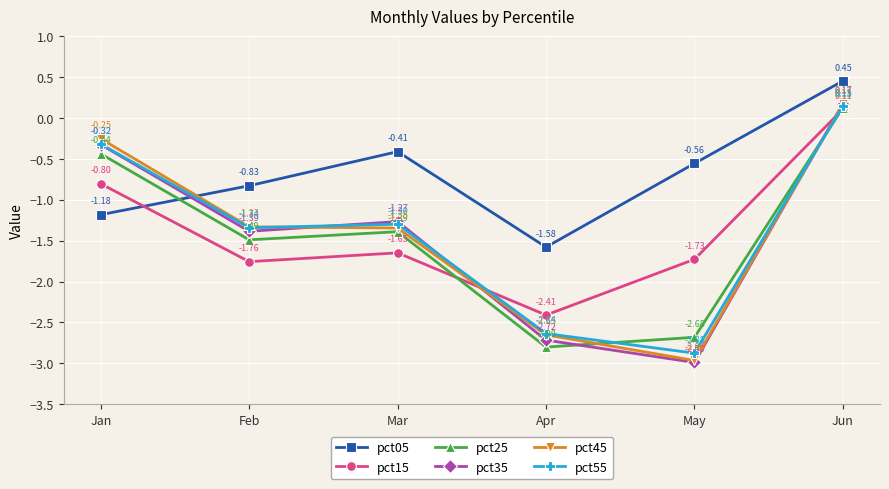

Which series ends up on top after the final intersection of pct45 and pct15?

pct45